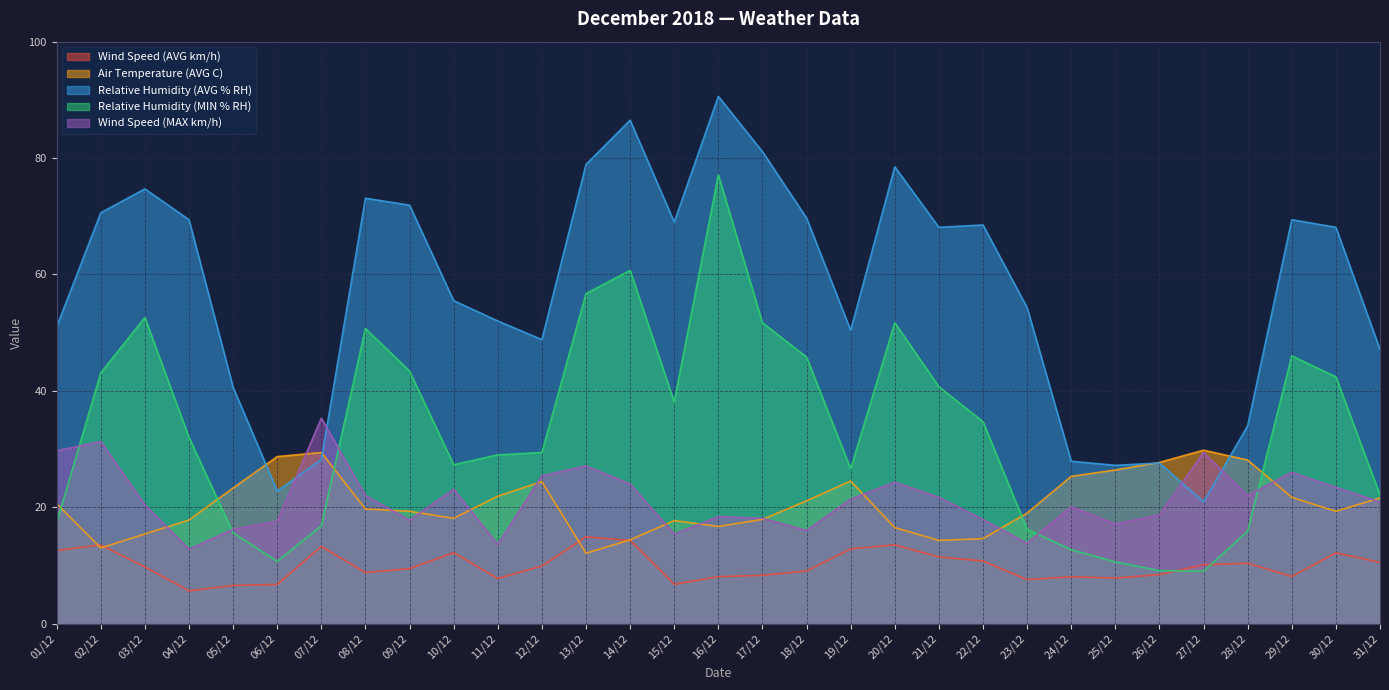

True or false: Relative Humidity (AVG % RH) has more than 2 interior local peaks.

True